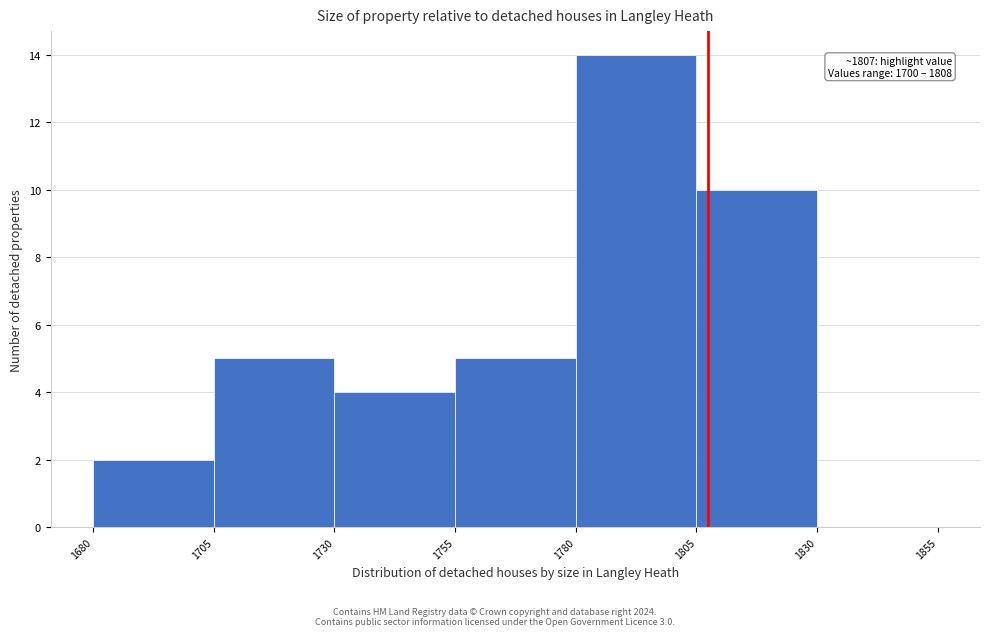

Which range on the x-axis has the tallest bar?

1780 to 1805